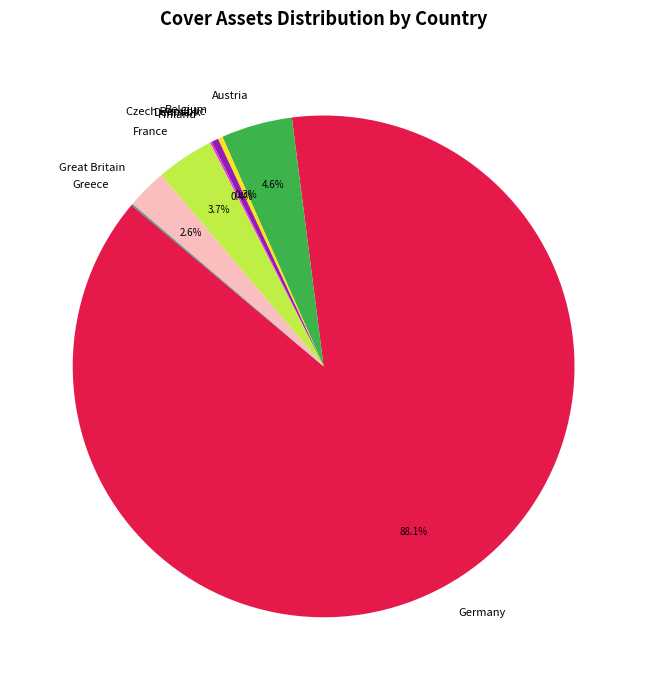

To the nearest percent, what is the difference between the largest and smallest slice percentages?

88%